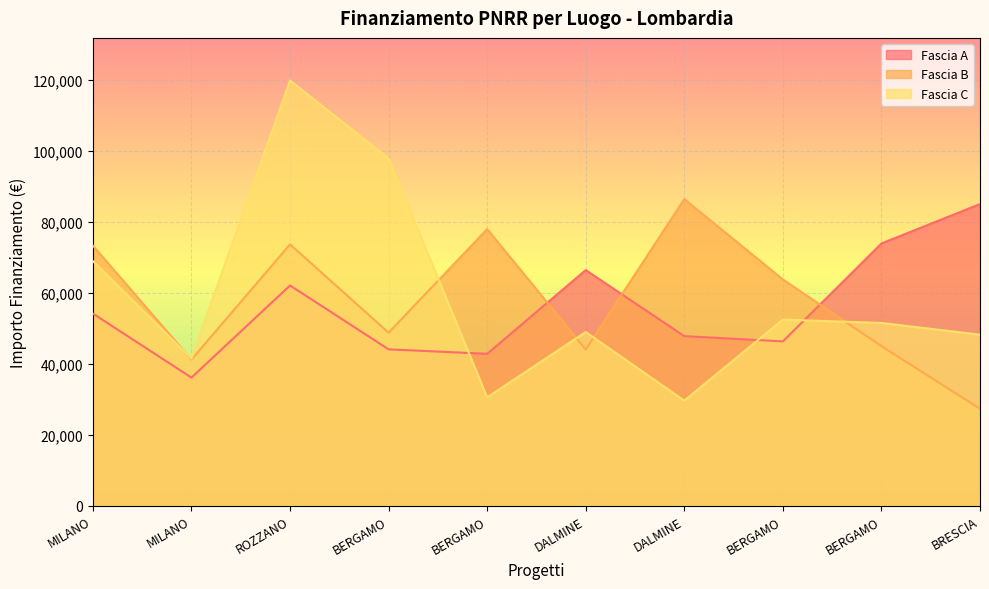

Which series changed the most between DALMINE and BRESCIA?

Fascia B